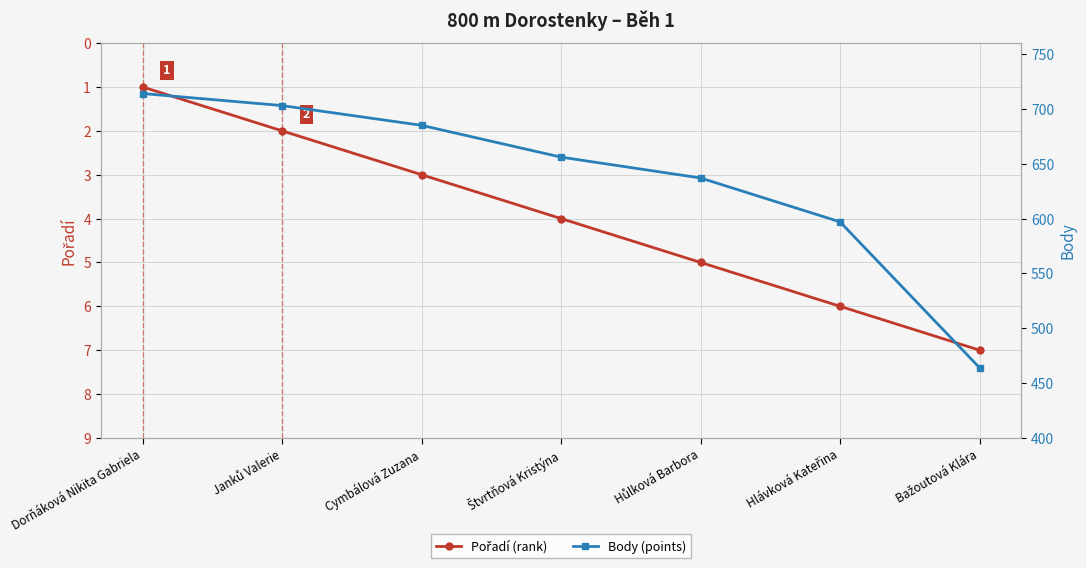

What is the label of the 2nd point from the left?

Janků Valerie